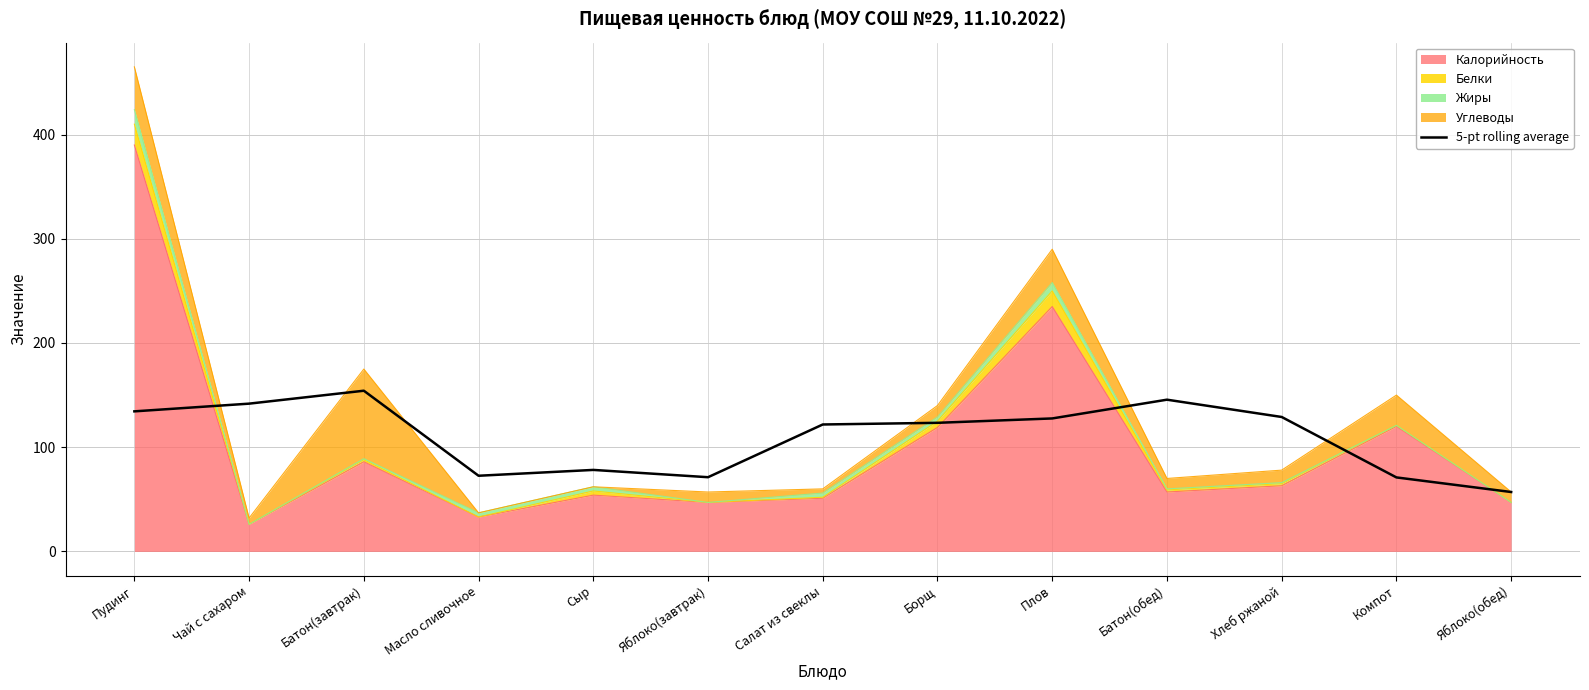

True or false: the data shows 41.3 at Чай с сахаром.

False